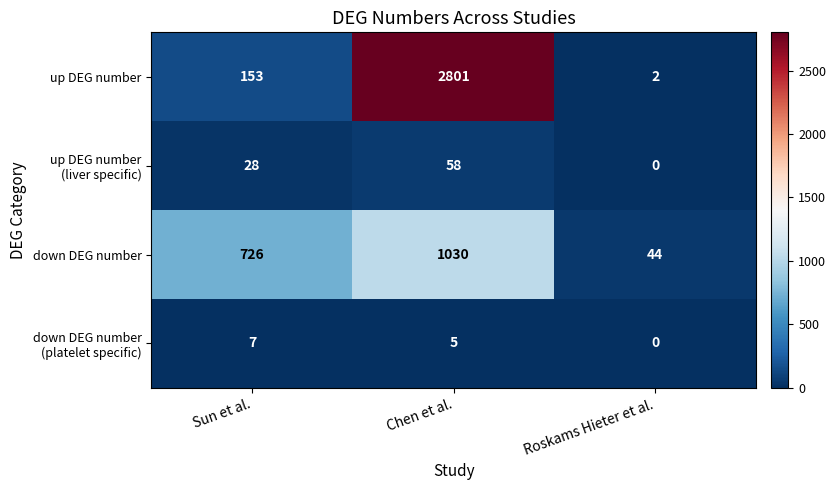

At which category is the sum across all series the highest?

Chen et al.